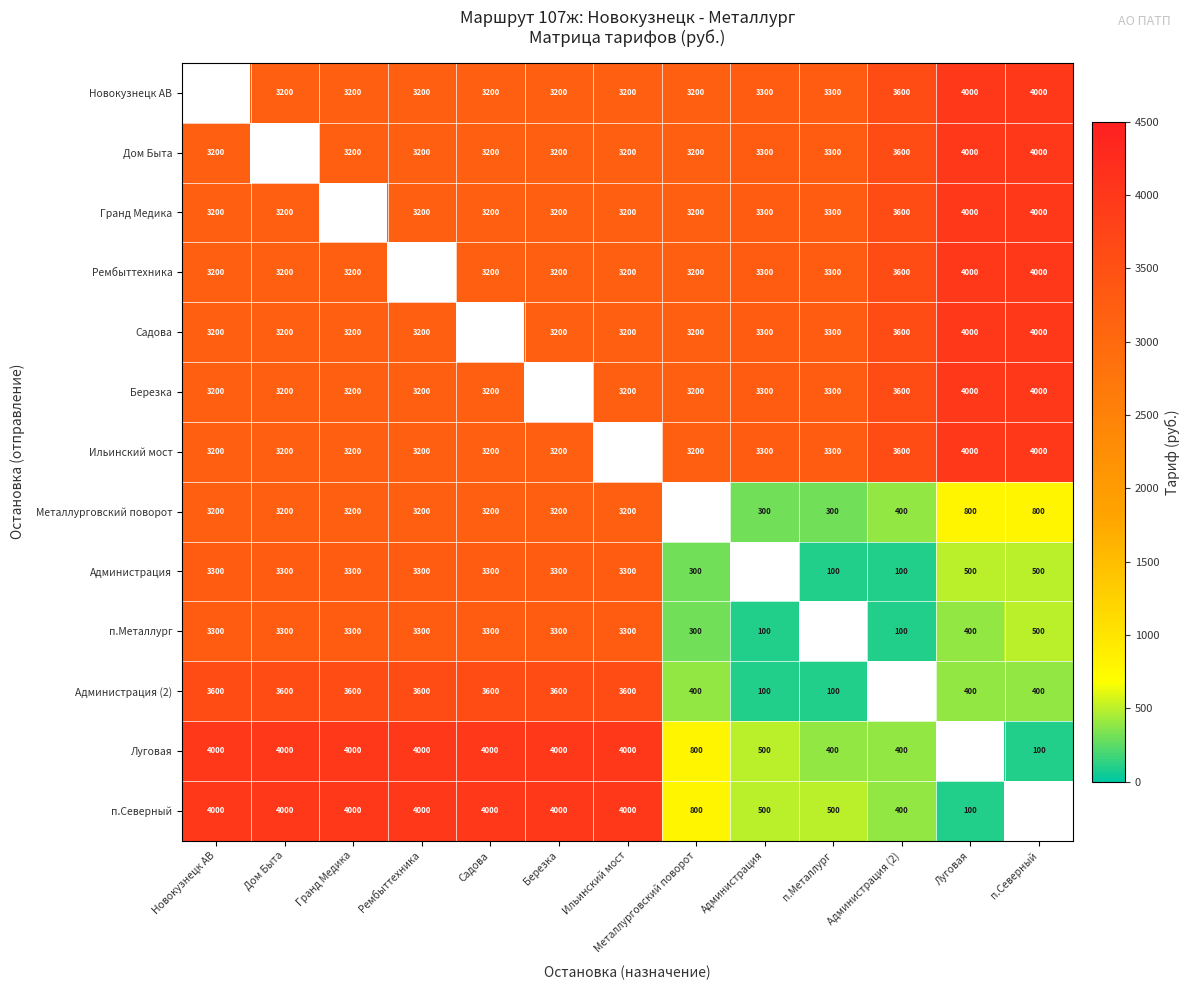

The Металлурговский поворот series shows 5543.9 at Рембыттехника. True or false?

False